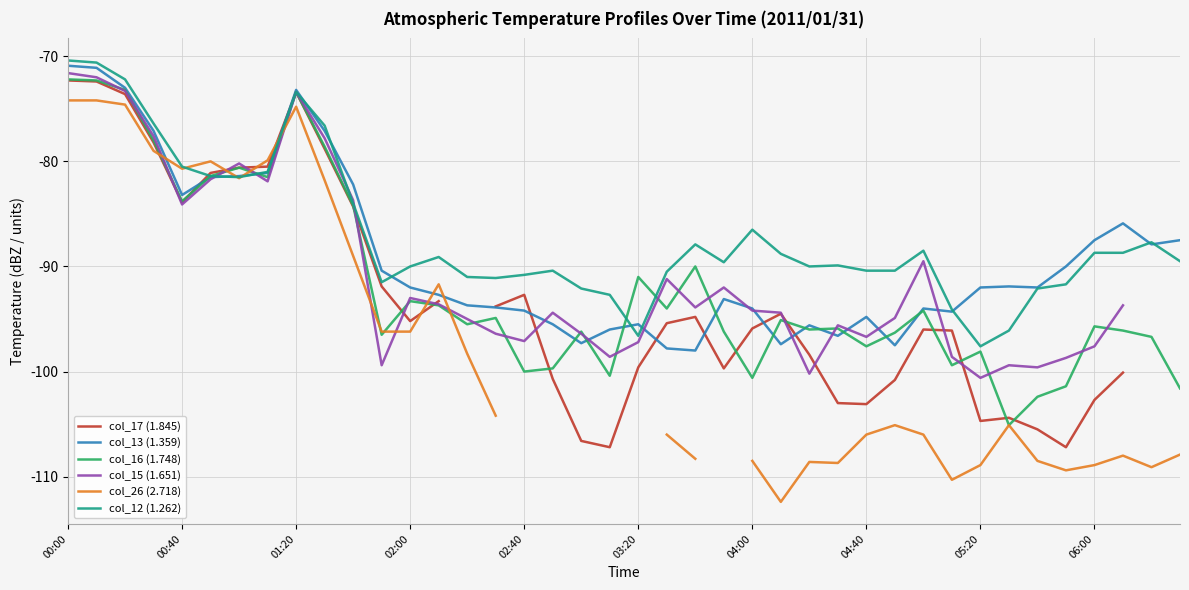

The col_13 (1.359) series shows -94.0 at 30. True or false?

True